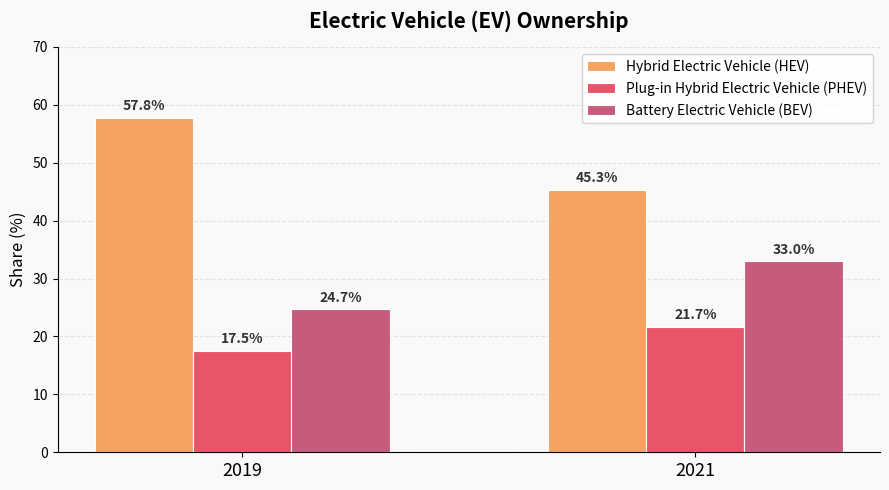

Reading left to right, transcribe all the data shown in this chart.

Hybrid Electric Vehicle (HEV): 2019=57.8	2021=45.3
Plug-in Hybrid Electric Vehicle (PHEV): 2019=17.5	2021=21.7
Battery Electric Vehicle (BEV): 2019=24.7	2021=33.0